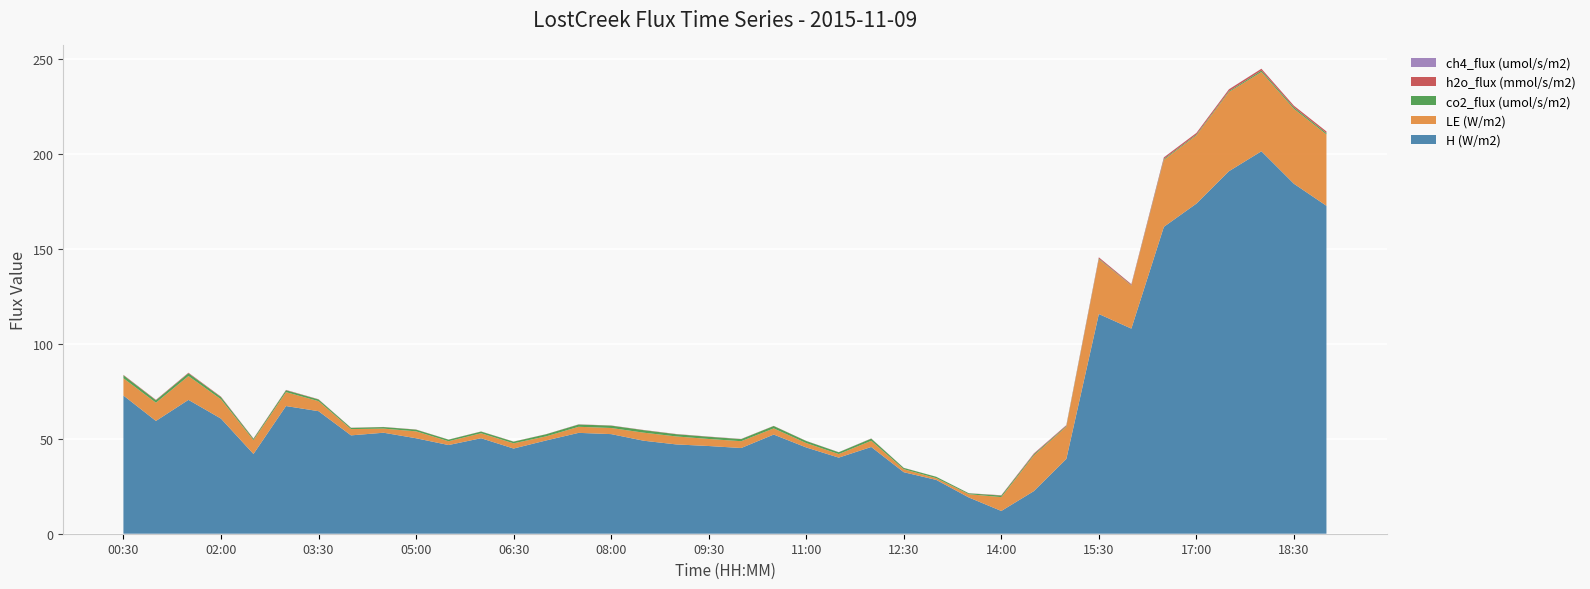

Reading left to right, extract all data points from this chart.

H (W/m2): 00:30=72.8	01:00=59.4	01:30=70.5	02:00=60.7	02:30=42.0	03:00=67.3	03:30=64.6	04:00=51.8	04:30=53.2	05:00=50.3	05:30=46.7	06:00=50.3	06:30=44.9	07:00=49.2	07:30=53.2	08:00=52.5	08:30=49.0	09:00=47.1	09:30=46.2	10:00=45.2	10:30=52.3	11:00=45.5	11:30=40.1	12:00=45.7	12:30=32.4	13:00=28.4	13:30=19.1	14:00=12.0	14:30=22.4	15:00=39.4	15:30=115.8	16:00=108.1	16:30=161.7	17:00=174.0	17:30=191.0	18:00=201.6	18:30=184.4	19:00=172.8
LE (W/m2): 00:30=9.1	01:00=9.6	01:30=12.6	02:00=10.2	02:30=7.3	03:00=7.3	03:30=5.3	04:00=3.3	04:30=2.2	05:00=3.6	05:30=2.0	06:00=2.6	06:30=2.8	07:00=2.2	07:30=3.2	08:00=3.2	08:30=4.2	09:00=4.2	09:30=3.7	10:00=3.6	10:30=3.3	11:00=2.3	11:30=1.9	12:00=3.3	12:30=1.6	13:00=0.9	13:30=1.7	14:00=7.3	14:30=18.8	15:00=17.0	15:30=28.9	16:00=22.7	16:30=35.3	17:00=36.0	17:30=41.7	18:00=41.8	18:30=39.5	19:00=37.6
co2_flux (umol/s/m2): 00:30=1.6	01:00=1.3	01:30=1.5	02:00=1.1	02:30=0.7	03:00=1.0	03:30=0.9	04:00=0.6	04:30=0.8	05:00=0.9	05:30=0.8	06:00=0.9	06:30=0.9	07:00=1.1	07:30=1.2	08:00=1.3	08:30=1.3	09:00=1.2	09:30=1.2	10:00=1.1	10:30=1.3	11:00=1.1	11:30=0.9	12:00=1.1	12:30=0.7	13:00=0.7	13:30=0.5	14:00=0.8	14:30=0.6	15:00=0.4	15:30=0.3	16:00=0.2	16:30=0.5	17:00=0.5	17:30=0.5	18:00=0.8	18:30=0.8	19:00=0.7
h2o_flux (mmol/s/m2): 00:30=0.2	01:00=0.2	01:30=0.3	02:00=0.2	02:30=0.2	03:00=0.2	03:30=0.1	04:00=0.1	04:30=0.0	05:00=0.1	05:30=0.0	06:00=0.1	06:30=0.1	07:00=0.0	07:30=0.1	08:00=0.1	08:30=0.1	09:00=0.1	09:30=0.1	10:00=0.1	10:30=0.1	11:00=0.1	11:30=0.0	12:00=0.1	12:30=0.0	13:00=0.0	13:30=0.0	14:00=0.2	14:30=0.4	15:00=0.4	15:30=0.6	16:00=0.5	16:30=0.8	17:00=0.8	17:30=0.9	18:00=0.9	18:30=0.9	19:00=0.8
ch4_flux (umol/s/m2): 00:30=0.0	01:00=0.0	01:30=0.0	02:00=0.0	02:30=-0.0	03:00=0.0	03:30=0.0	04:00=0.0	04:30=0.0	05:00=-0.0	05:30=0.0	06:00=0.0	06:30=0.0	07:00=0.0	07:30=0.0	08:00=0.0	08:30=0.0	09:00=0.0	09:30=0.0	10:00=0.0	10:30=0.0	11:00=0.0	11:30=0.0	12:00=0.0	12:30=0.0	13:00=0.0	13:30=0.0	14:00=0.0	14:30=0.1	15:00=0.0	15:30=0.0	16:00=0.0	16:30=0.1	17:00=0.0	17:30=0.0	18:00=0.0	18:30=0.0	19:00=0.0